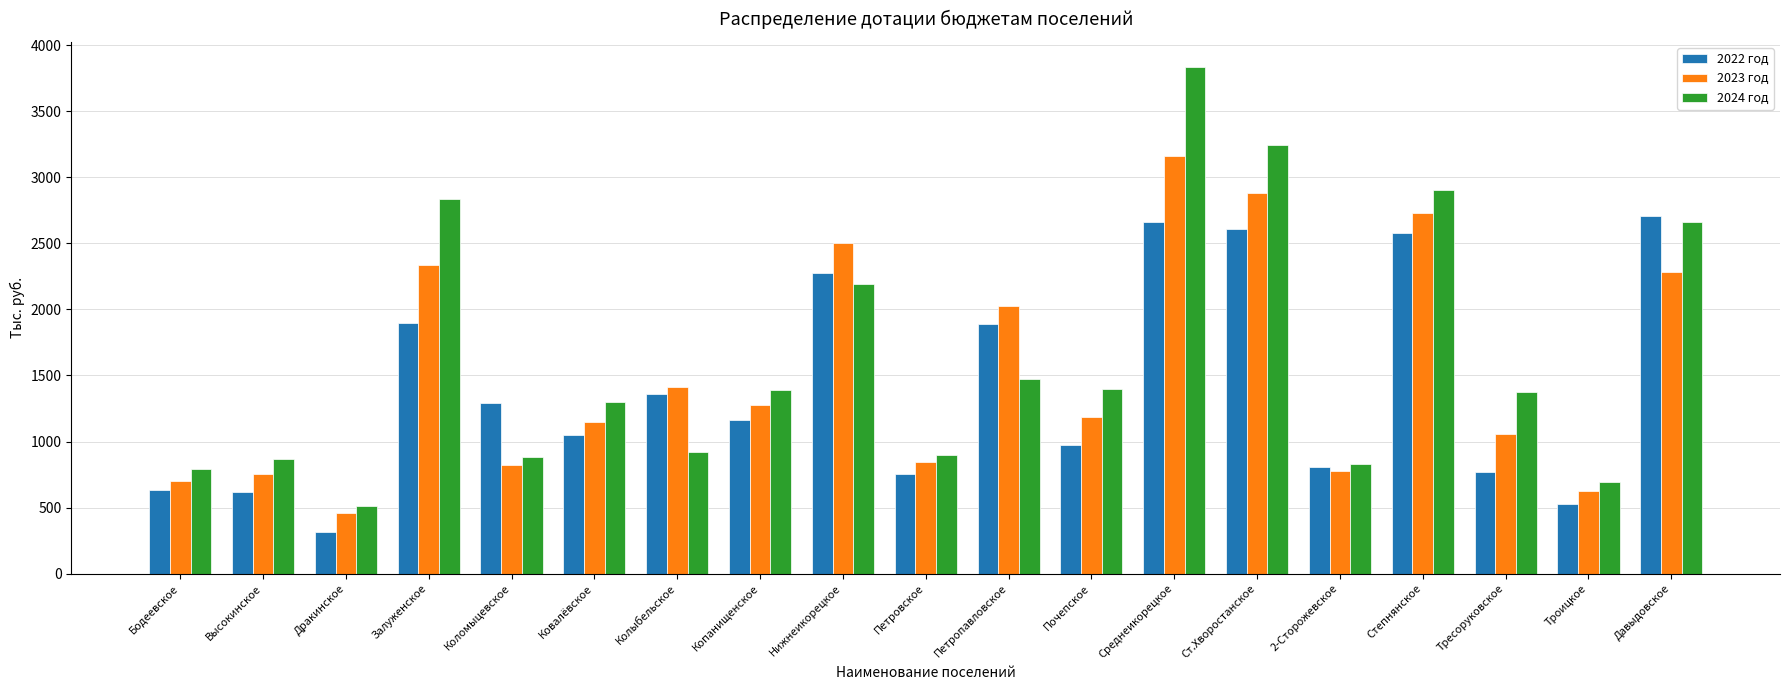

Is the value of 2023 год at 2-Сторожевское greater than the value of 2024 год at Дракинское?

Yes